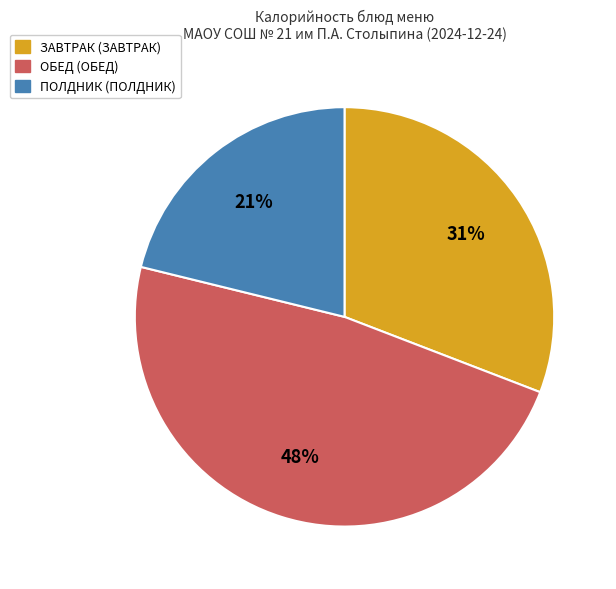

Is there any slice that represents more than half of the pie?

No